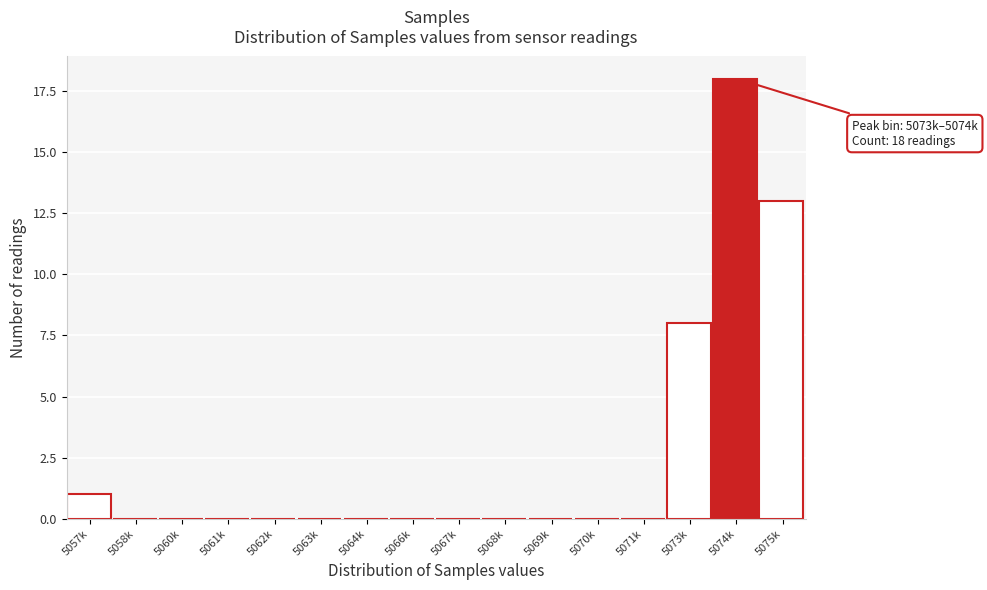

Reading right to left, list all the values displayed in this chart.

5075k=13	5074k=18	5073k=8	5071k=0	5070k=0	5069k=0	5068k=0	5067k=0	5066k=0	5064k=0	5063k=0	5062k=0	5061k=0	5060k=0	5058k=0	5057k=1